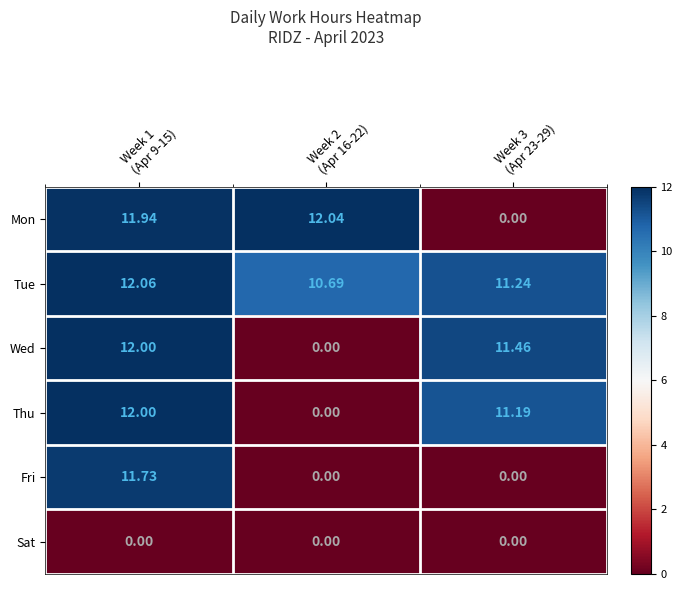

Which series has the largest total across all categories?

Tue